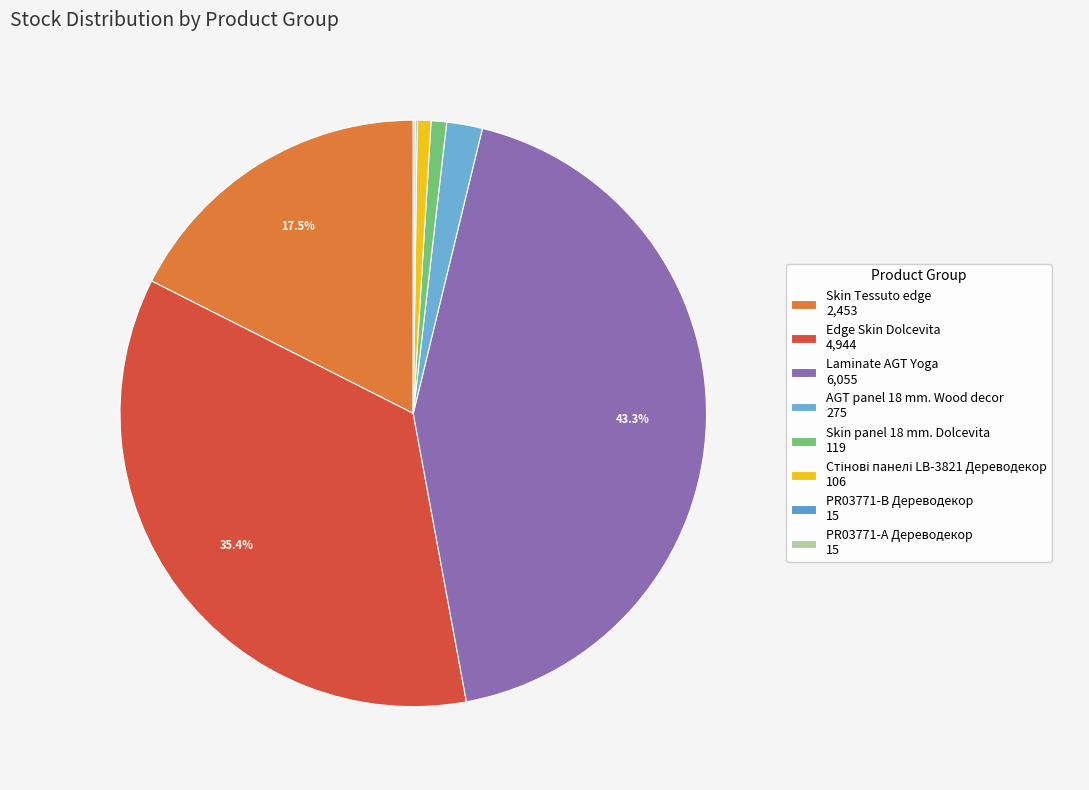

Combined, do Laminate AGT Yoga and Edge Skin Dolcevita account for over 50%?

Yes